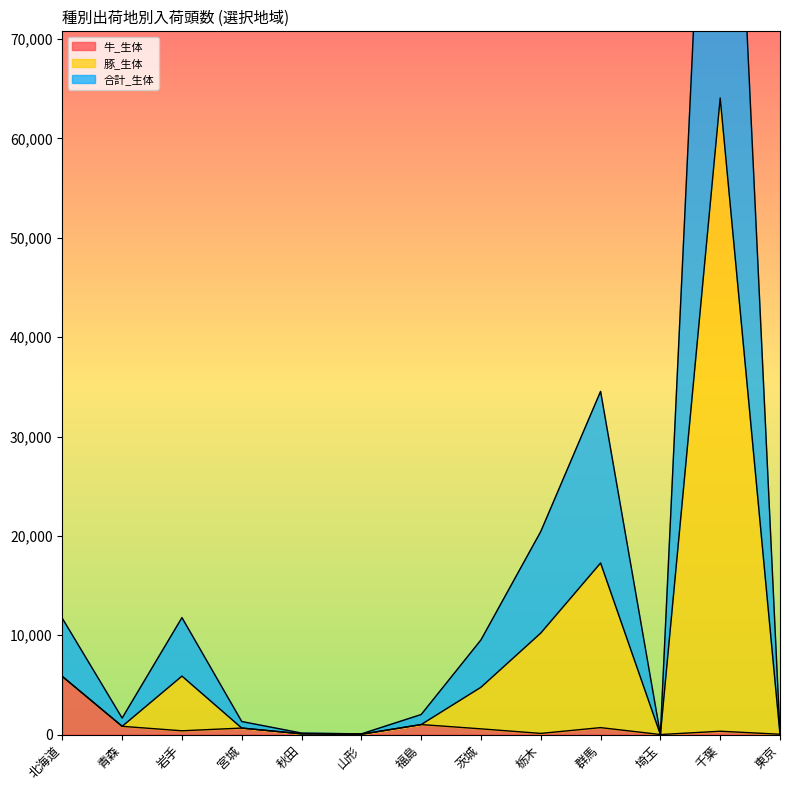

Which series has the widest spread of values?

豚_生体